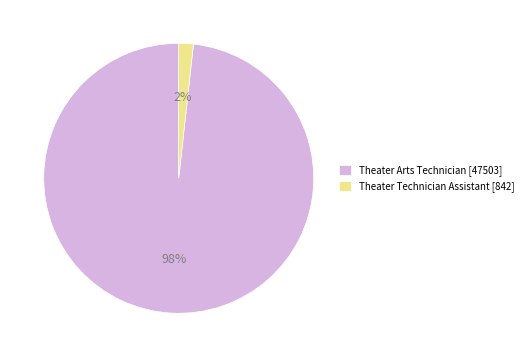

To the nearest percent, what is the combined percentage of Theater Arts Technician and Theater Technician Assistant?

100%